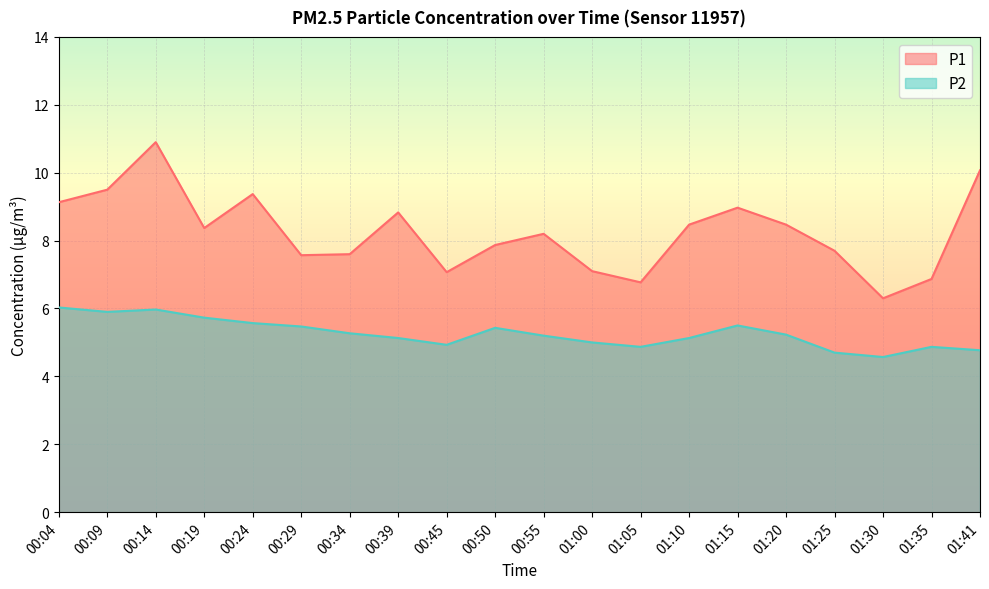

Does the chart display data point markers on the line(s)?

No